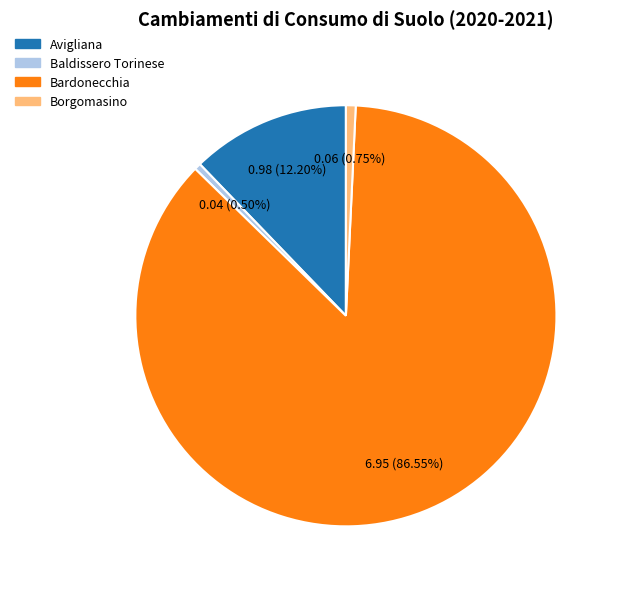

Which slice is the largest?

Bardonecchia